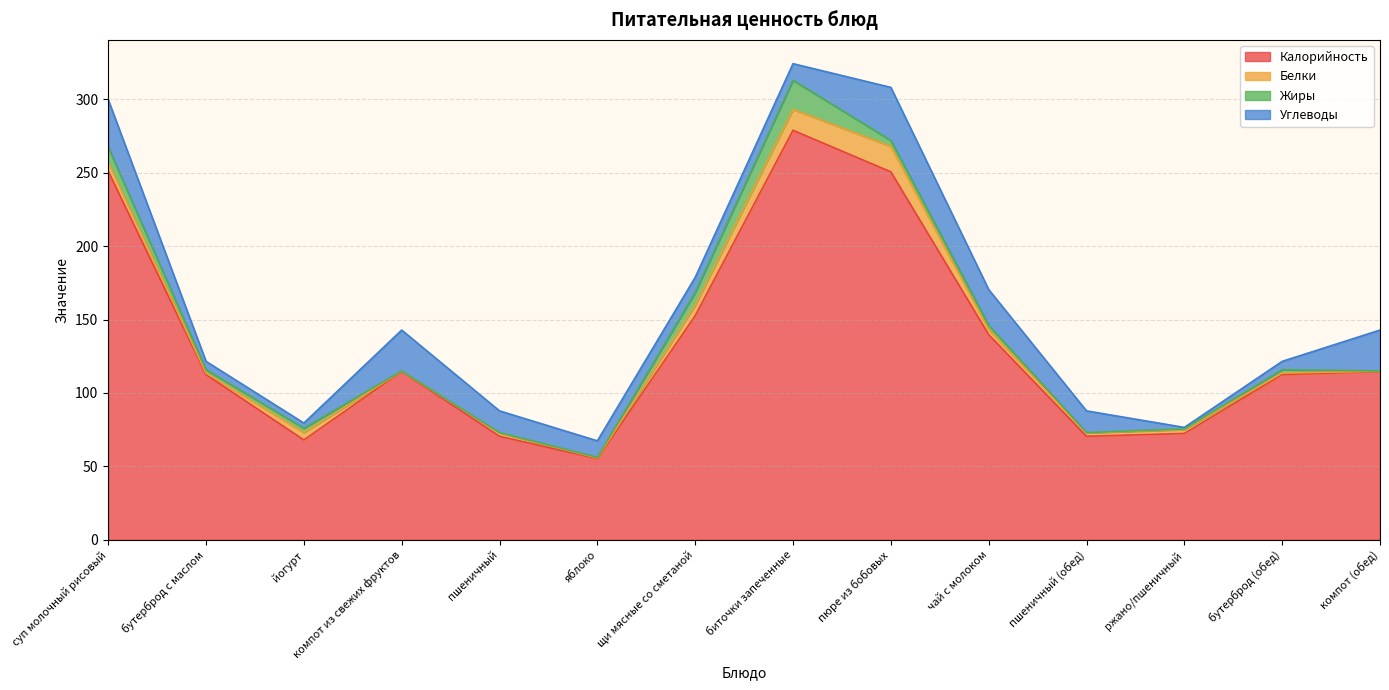

Does the chart have visible grid lines?

Yes